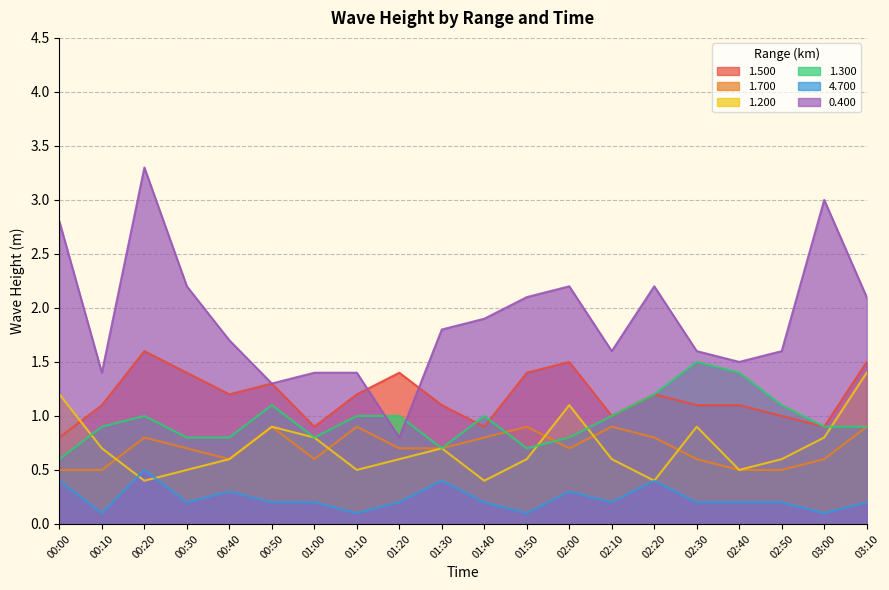

At which category is the sum across all series the highest?

00:20